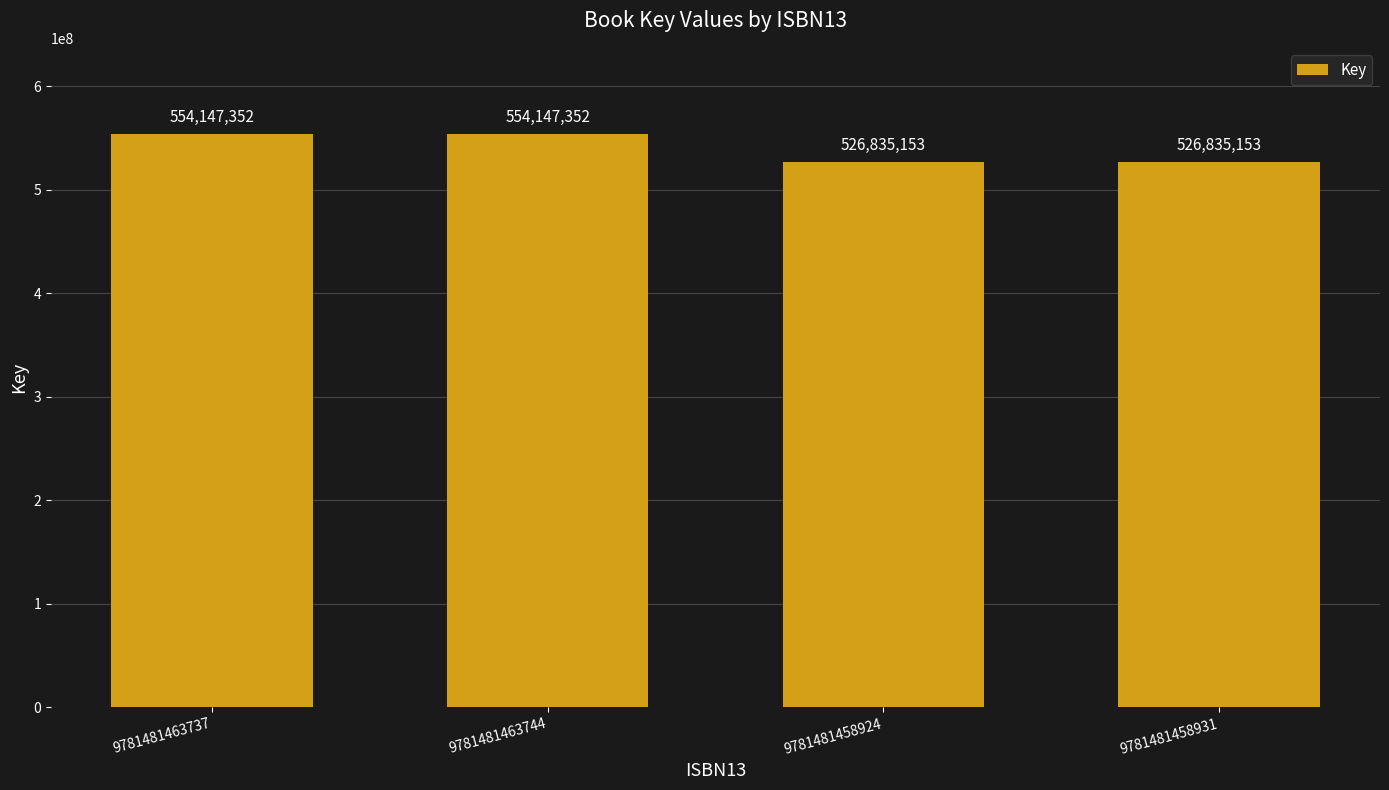

What is the minimum value shown in the chart?

526835153